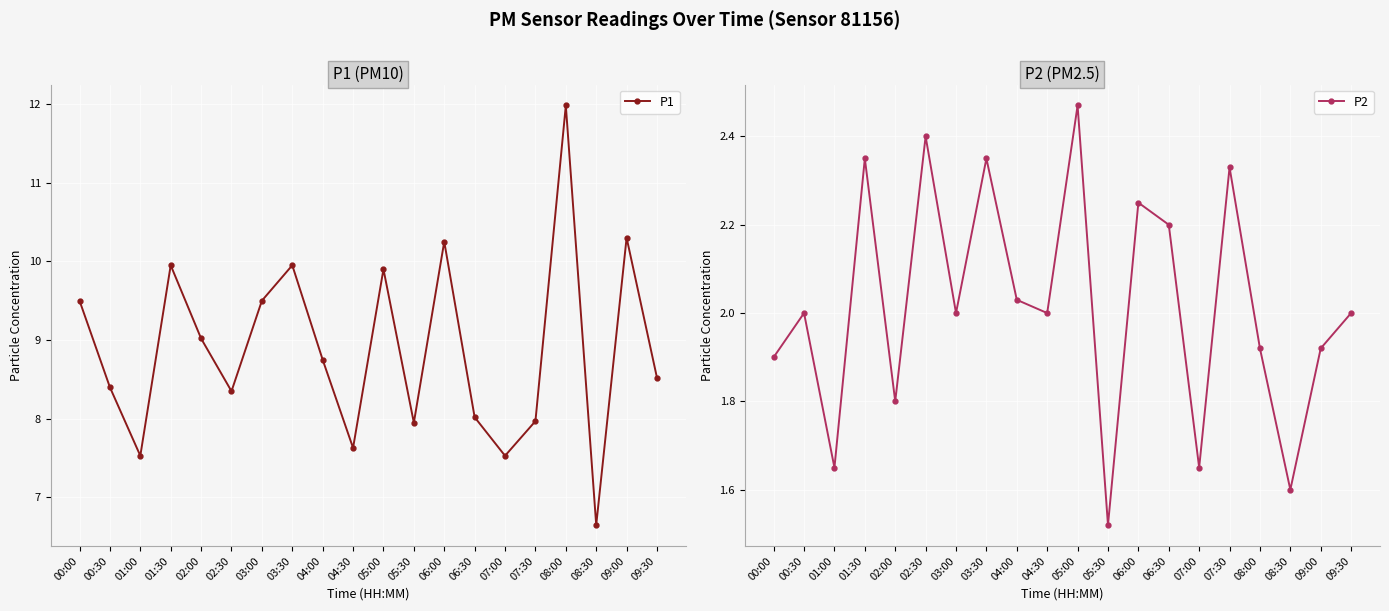

What is the label of the 10th point from the left?

04:30